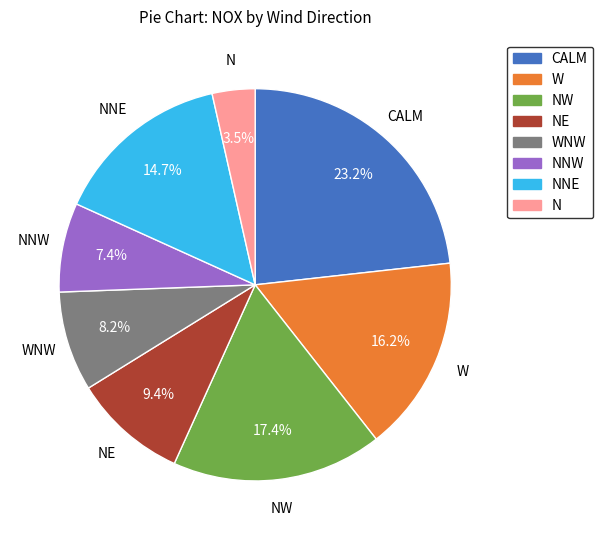

Does any single category account for the majority?

No